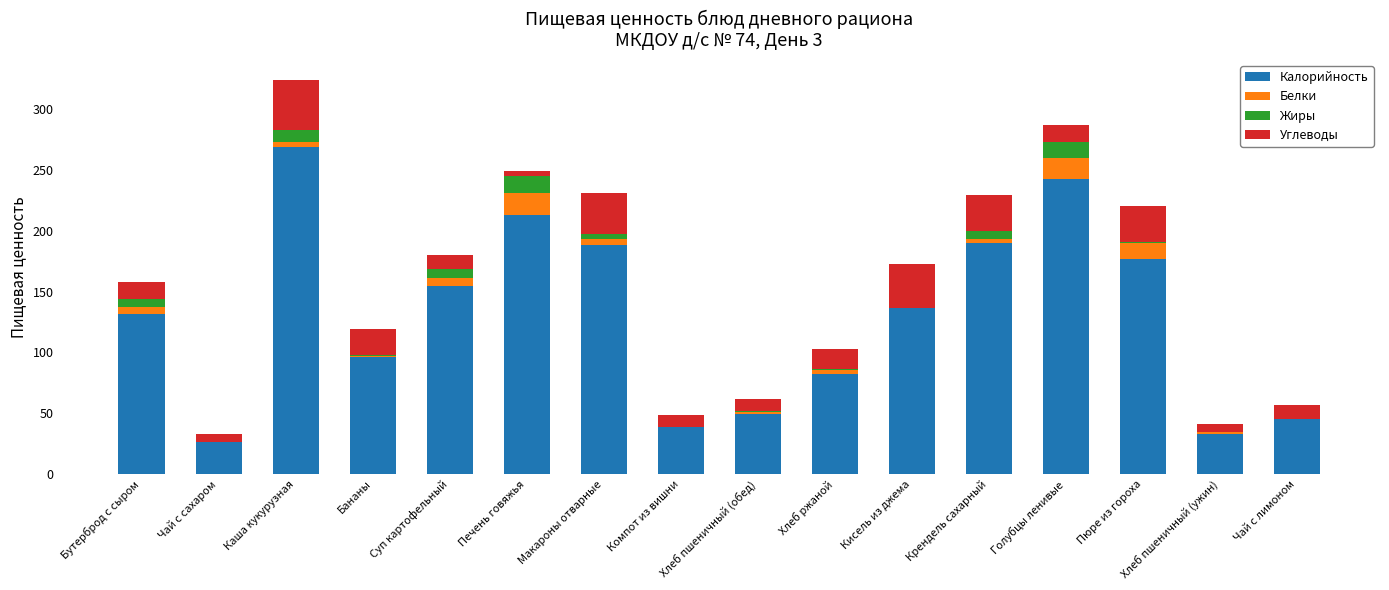

What is the maximum value for Калорийность?

268.8